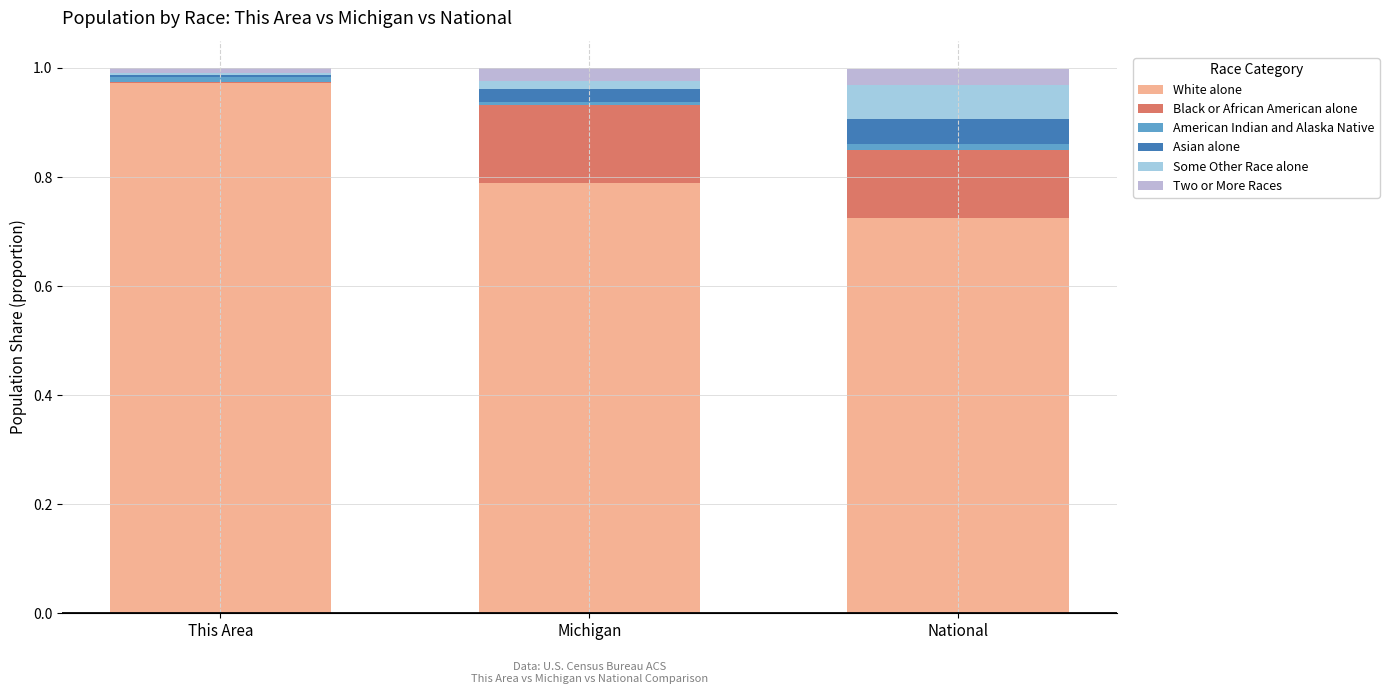

At which label does White alone reach its peak?

This Area